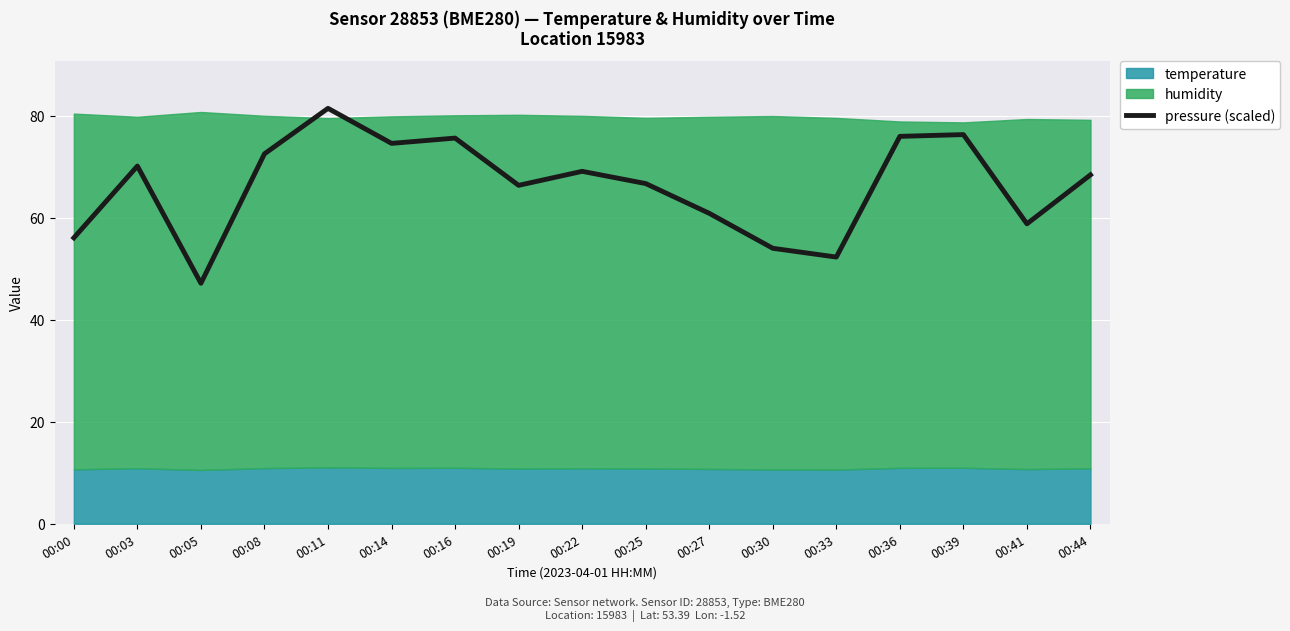

Reading right to left, what are all the values shown in this chart?

68.4	58.8	76.3	76.0	52.3	54.0	60.9	66.7	69.1	66.4	75.6	74.6	81.5	72.5	47.2	70.1	56.1